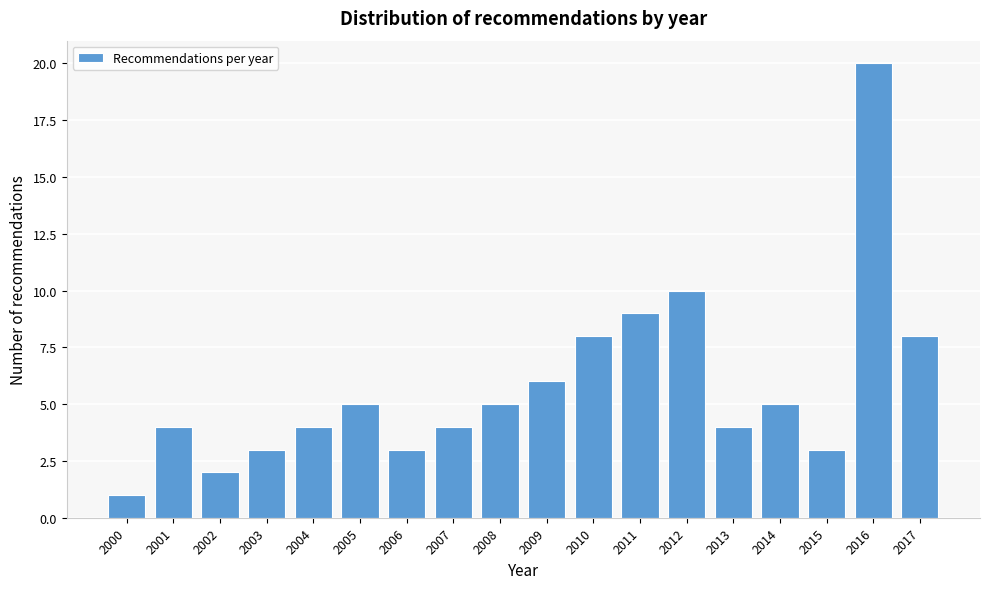

Reading left to right, transcribe all the data shown in this chart.

2000=1	2001=4	2002=2	2003=3	2004=4	2005=5	2006=3	2007=4	2008=5	2009=6	2010=8	2011=9	2012=10	2013=4	2014=5	2015=3	2016=20	2017=8